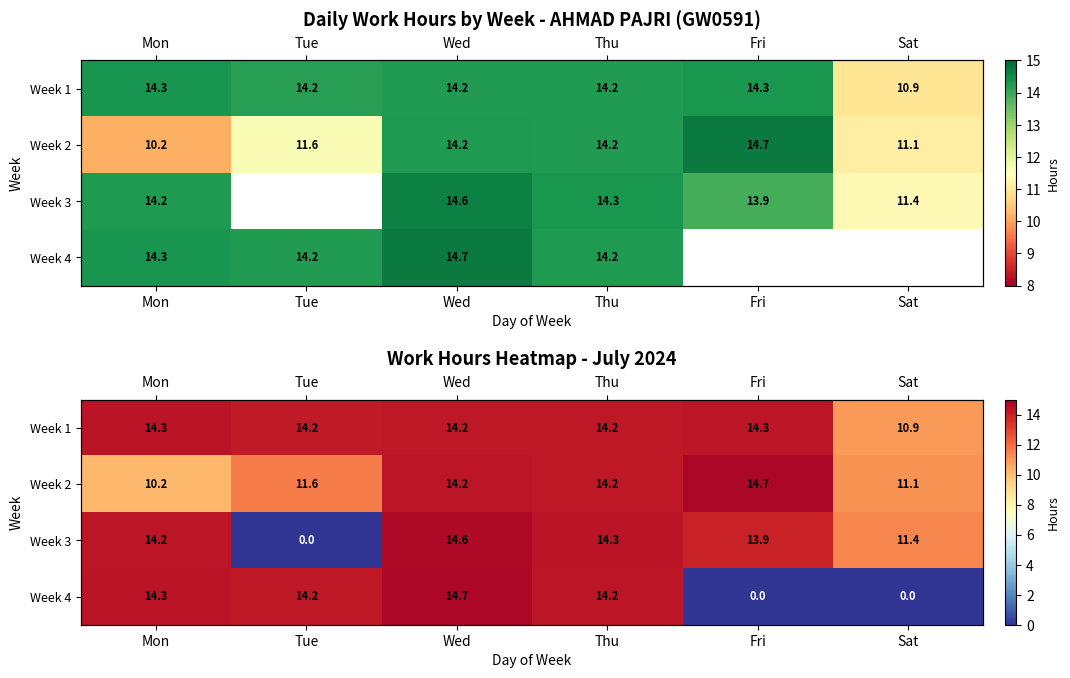

What is the difference between the maximum and second lowest values in the Week 3 series?

3.2